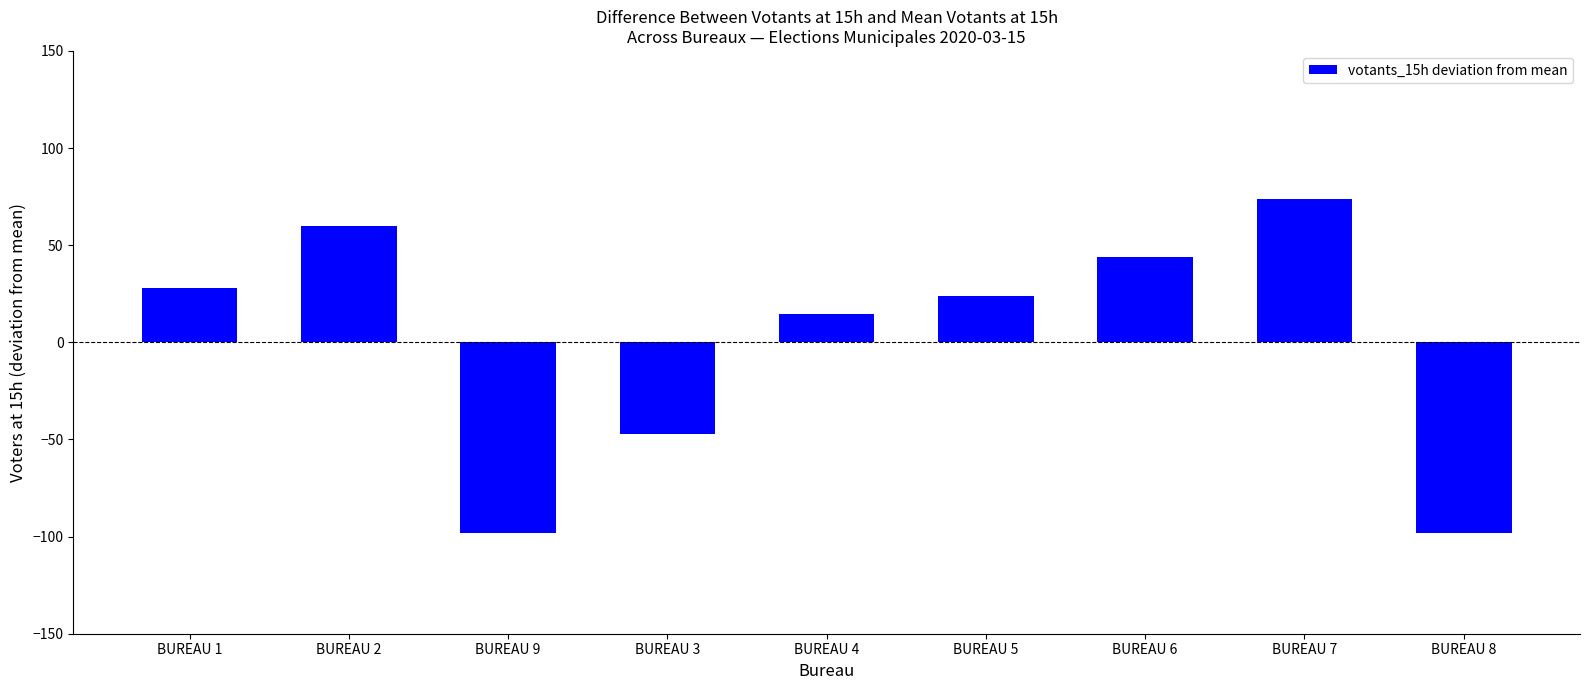

What is the change in value from BUREAU 9 to BUREAU 7?

+172.0